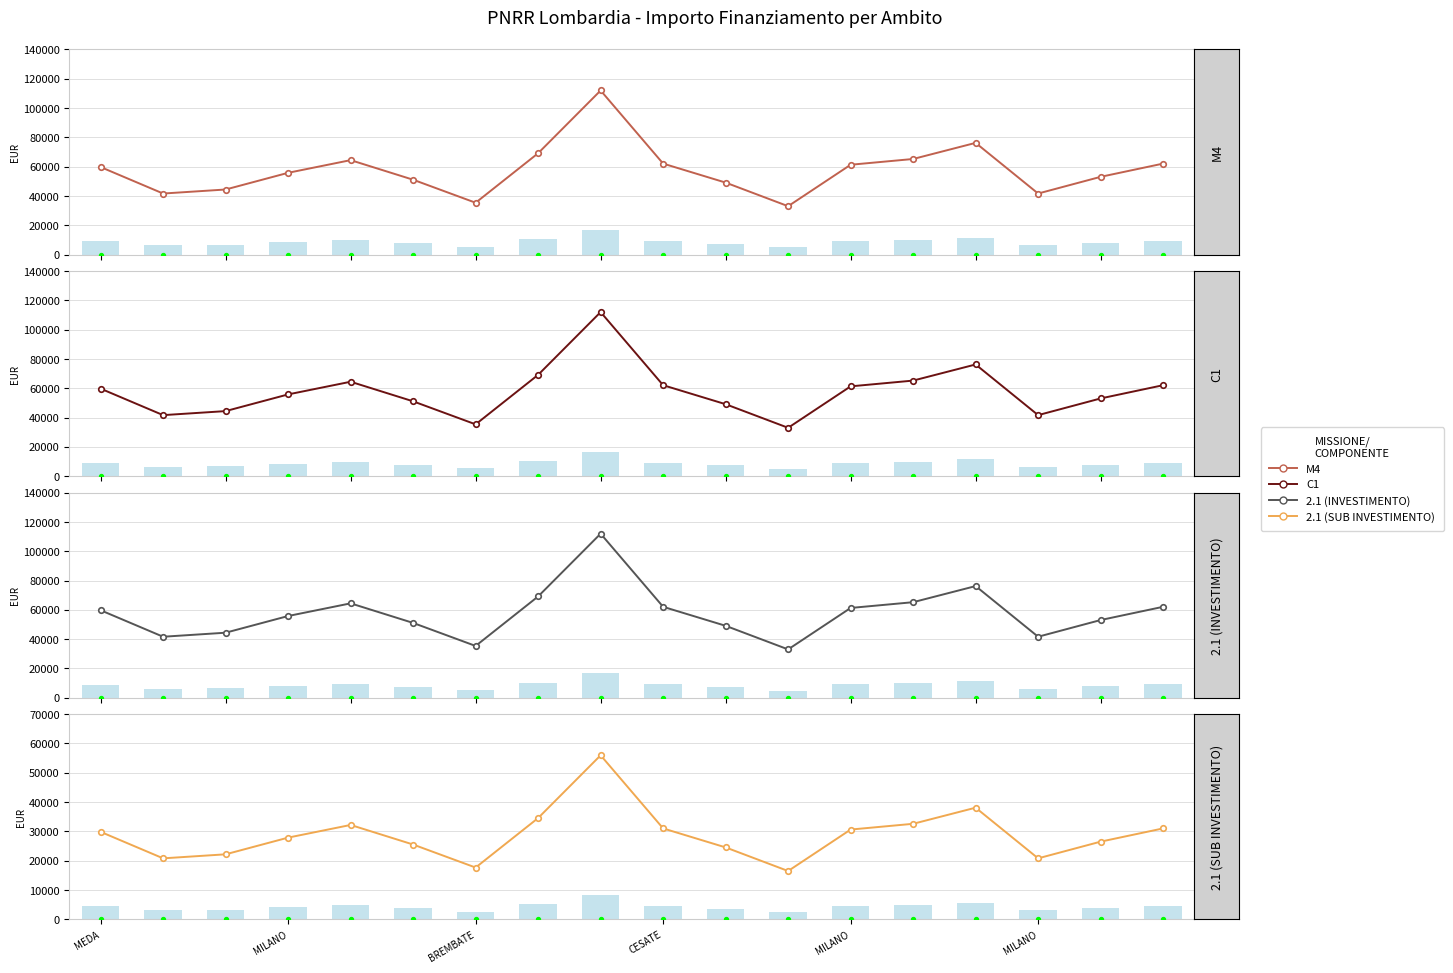

What are all the series names shown in the legend?

M4, C1, 2.1 (INVESTIMENTO), 2.1 (SUB INVESTIMENTO)